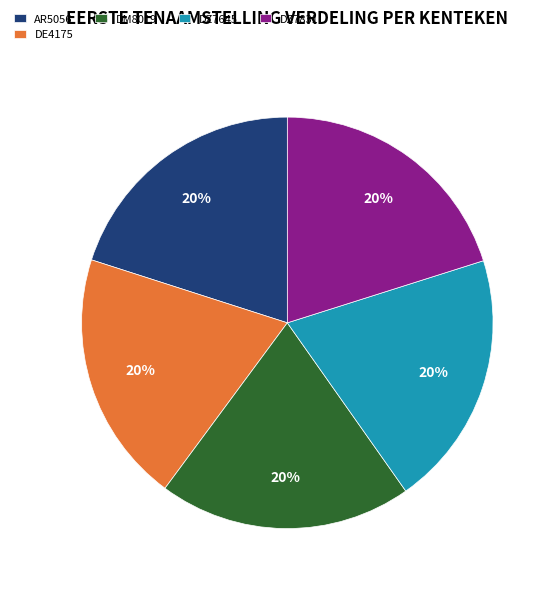

To the nearest percent, what percentage of the pie is DM8019?

20%